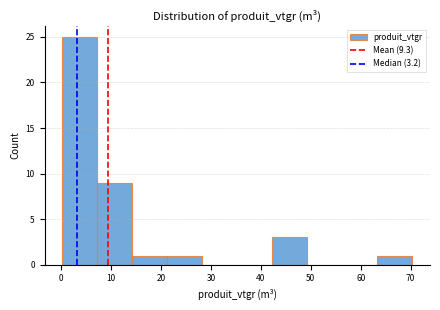

Reading left to right, list every bar in this chart as the range it spans on the x-axis followed by its height. Neither the bar edges nor the heights are printed on the chart, so give them approximately, as read against the axes.

0 to 7: 25
7 to 14: 9
14 to 21: 1
21 to 28: 1
28 to 35: 0
35 to 42: 0
42 to 49: 3
49 to 56: 0
56 to 63: 0
63 to 70: 1